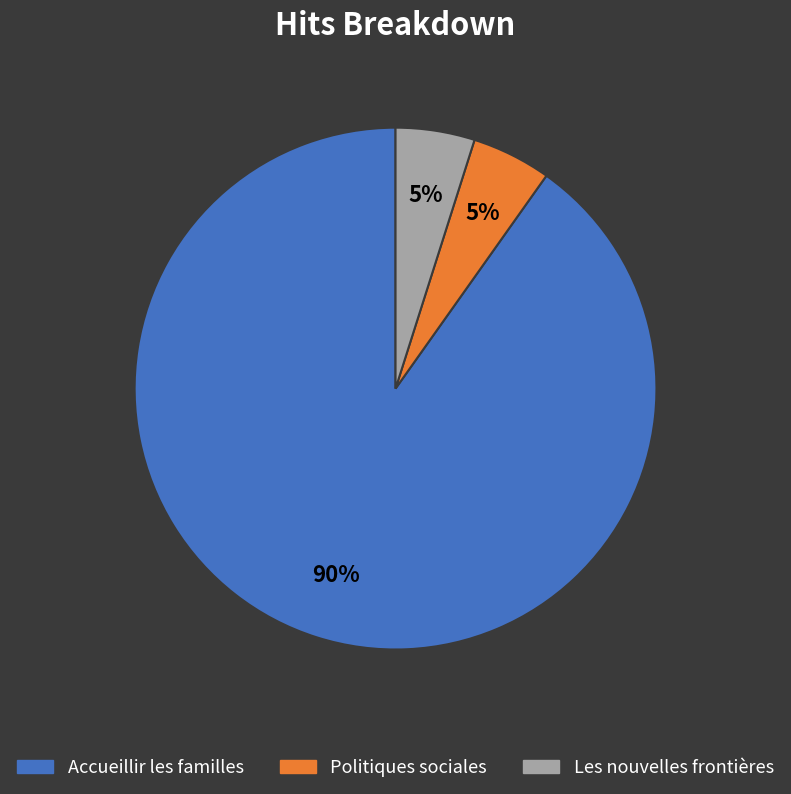

True or false: Les nouvelles frontières accounts for 13% of the total.

False